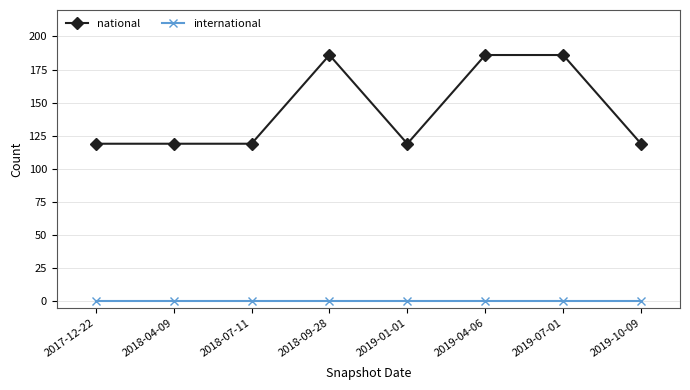

True or false: national and international cross at least once.

False